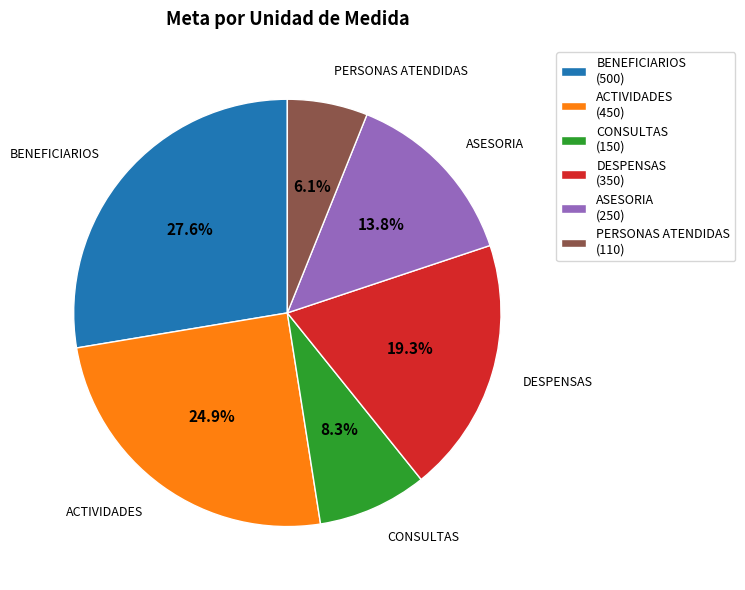

What is the smallest slice in the pie chart?

PERSONAS ATENDIDAS